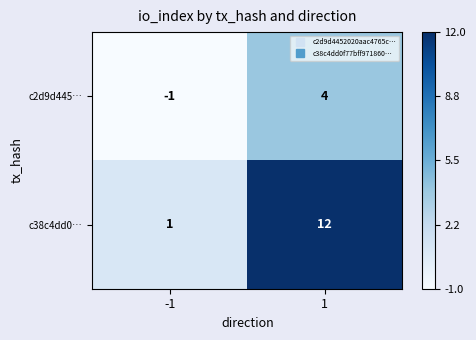

What is the sum of all c2d9d445… values?

3